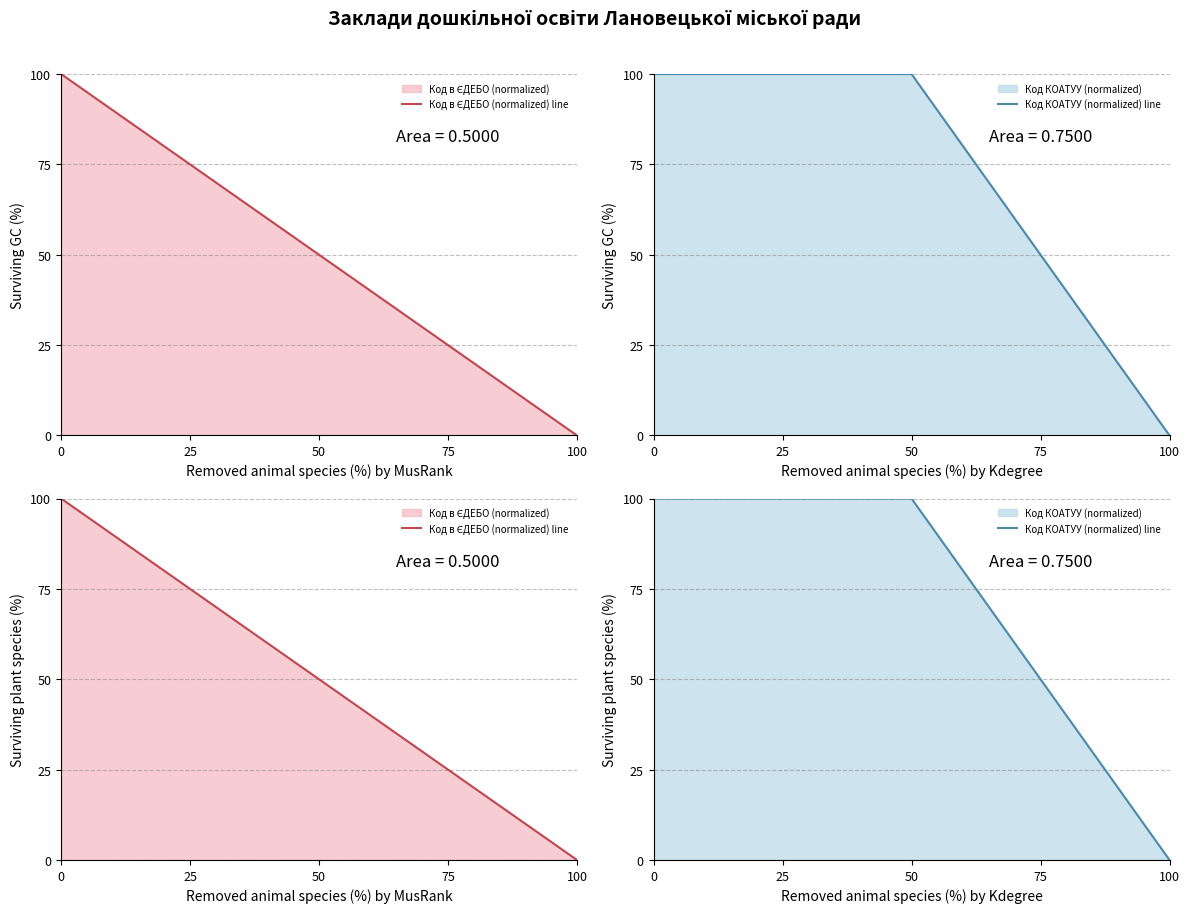

The Код КОАТУУ (normalized) line series shows 100 at 50. True or false?

True